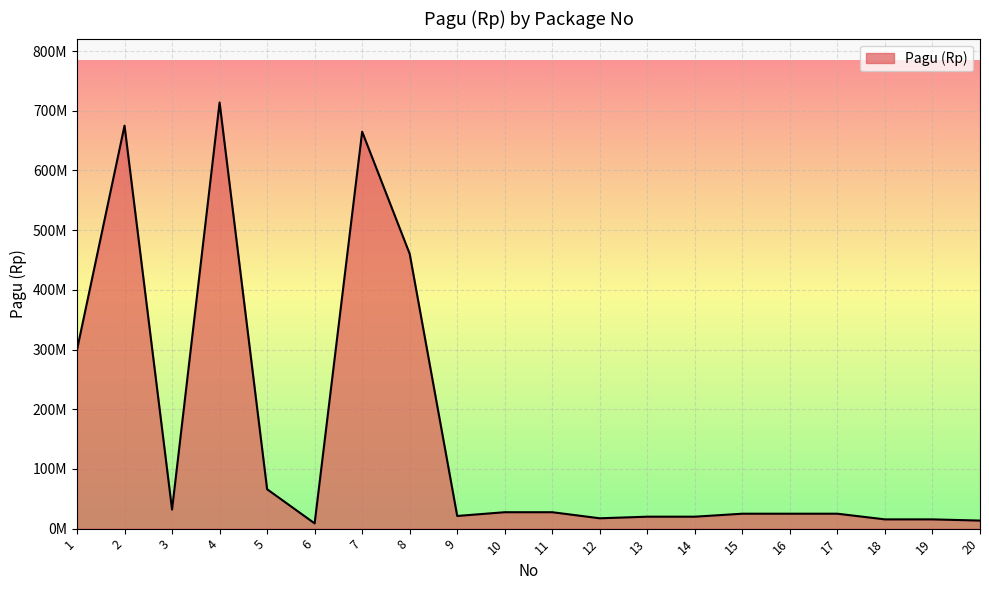

Does the chart display data point markers on the line(s)?

No